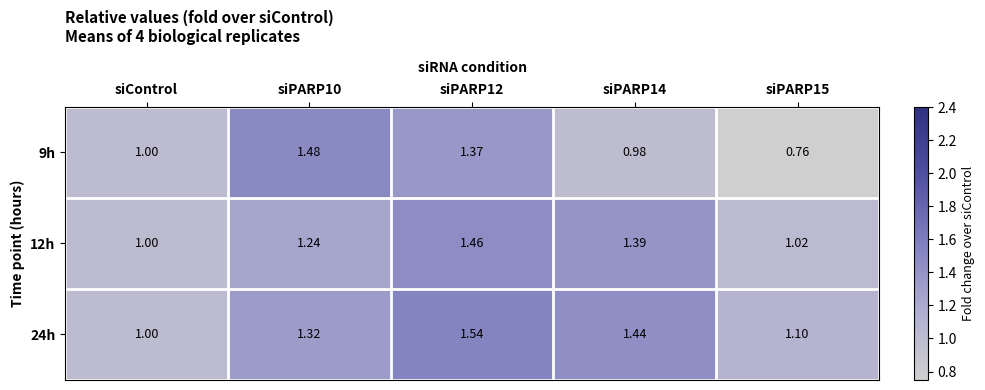

At which label is 9h closest to 1?

siControl